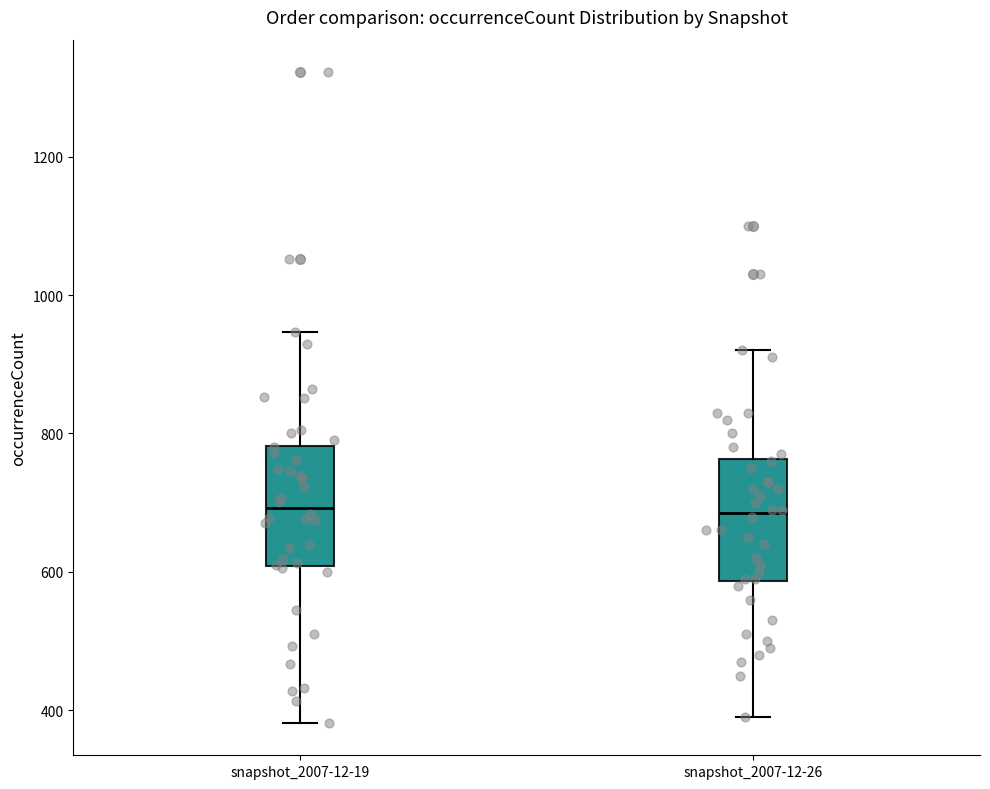

Where is the upper edge of the box for snapshot_2007-12-26 on the y-axis? The values are not printed on the chart, so give them approximately, as read against the axis.

760